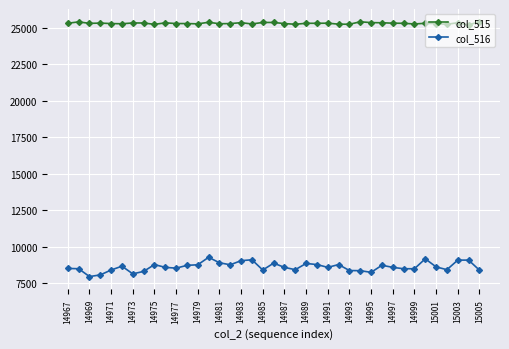

What is the difference between the second highest and second lowest values in the col_515 series?

174